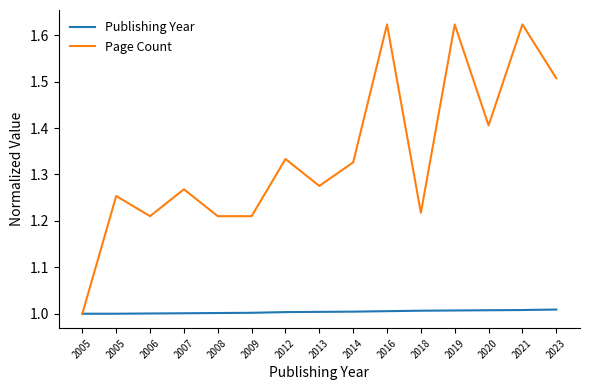

Reading left to right, what are all the values shown in this chart?

Publishing Year: 2005=1.0	2005=1.0	2006=1.0	2007=1.0	2008=1.0	2009=1.0	2012=1.0	2013=1.0	2014=1.0	2016=1.0	2018=1.0	2019=1.0	2020=1.0	2021=1.0	2023=1.0
Page Count: 2005=1.0	2005=1.3	2006=1.2	2007=1.3	2008=1.2	2009=1.2	2012=1.3	2013=1.3	2014=1.3	2016=1.6	2018=1.2	2019=1.6	2020=1.4	2021=1.6	2023=1.5